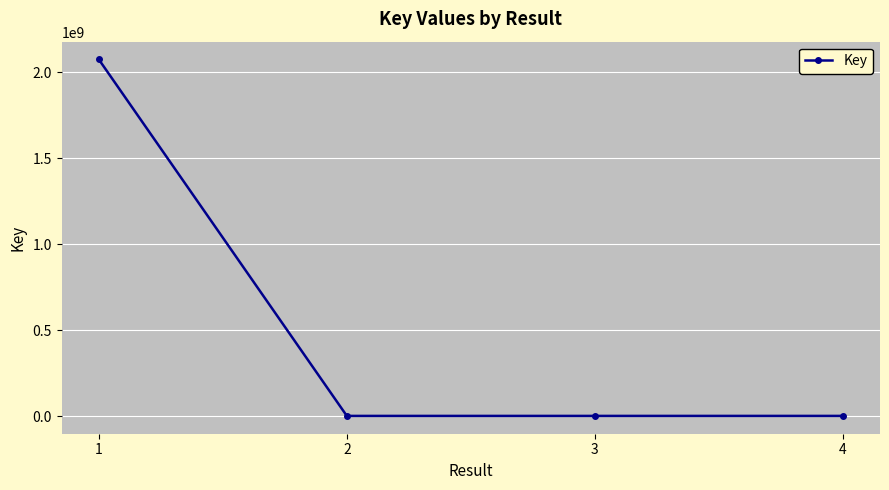

What is the difference between the maximum and minimum values?

2073411589